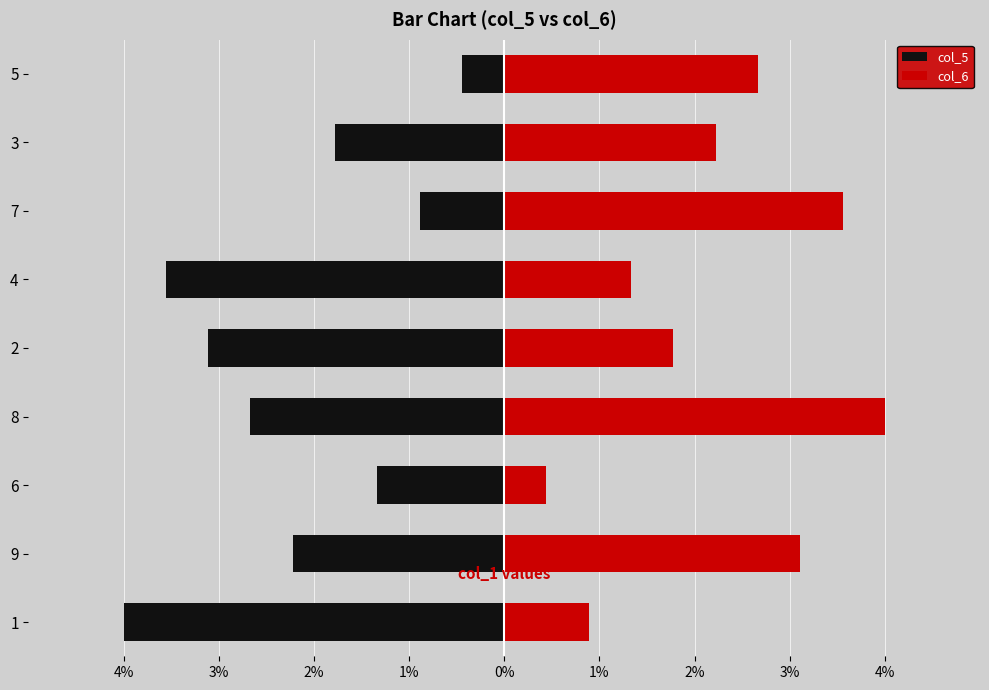

What is the average value of the col_6 series?

2.2